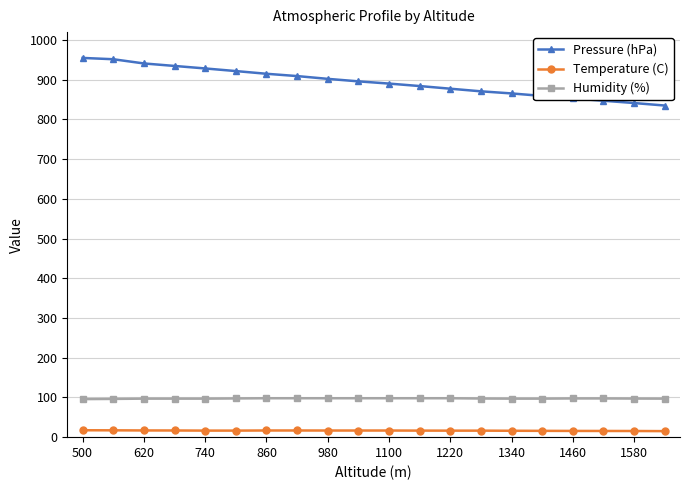

True or false: Pressure (hPa) and Humidity (%) cross at least once.

False